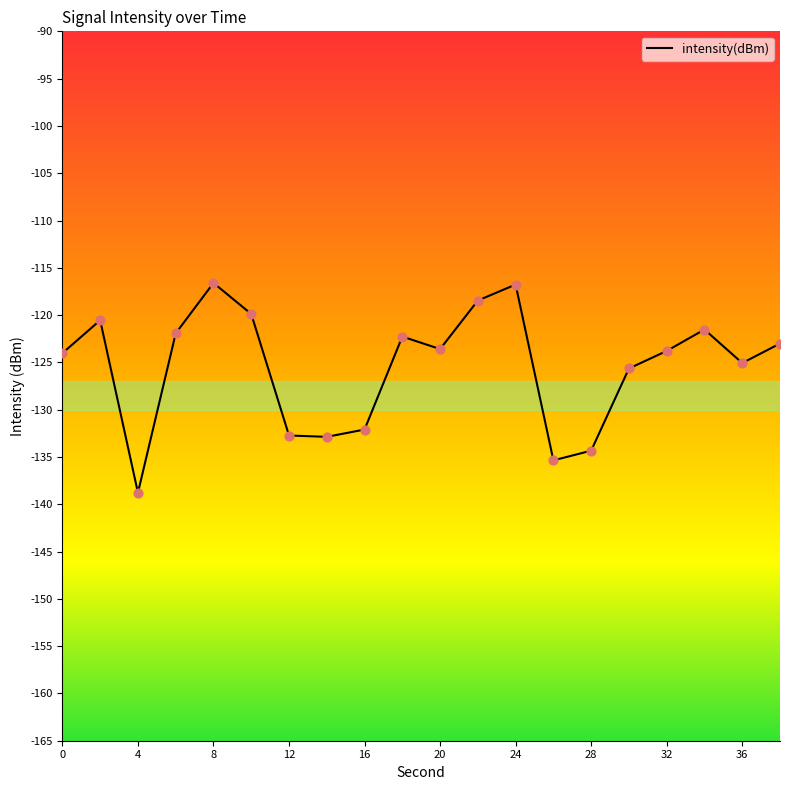

What is the smallest value displayed?

-138.8